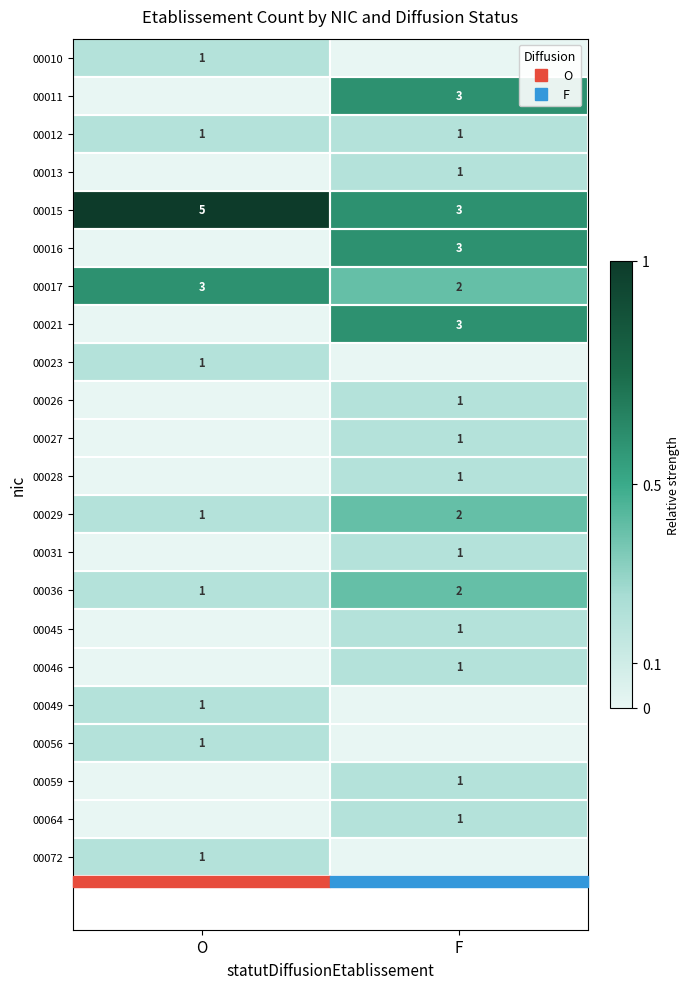

Between O and F, which is larger?

O